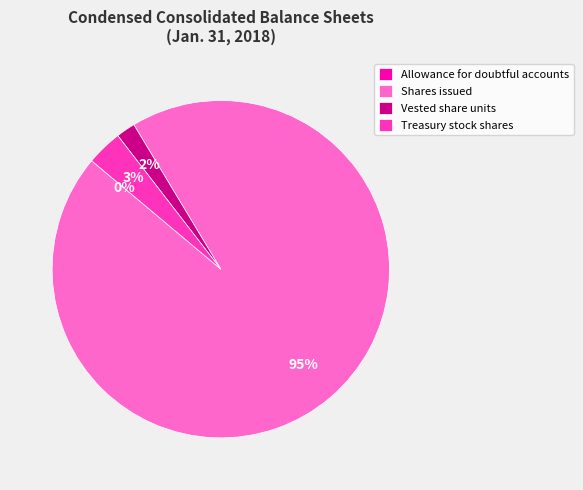

Is Vested share units the majority of the pie?

No